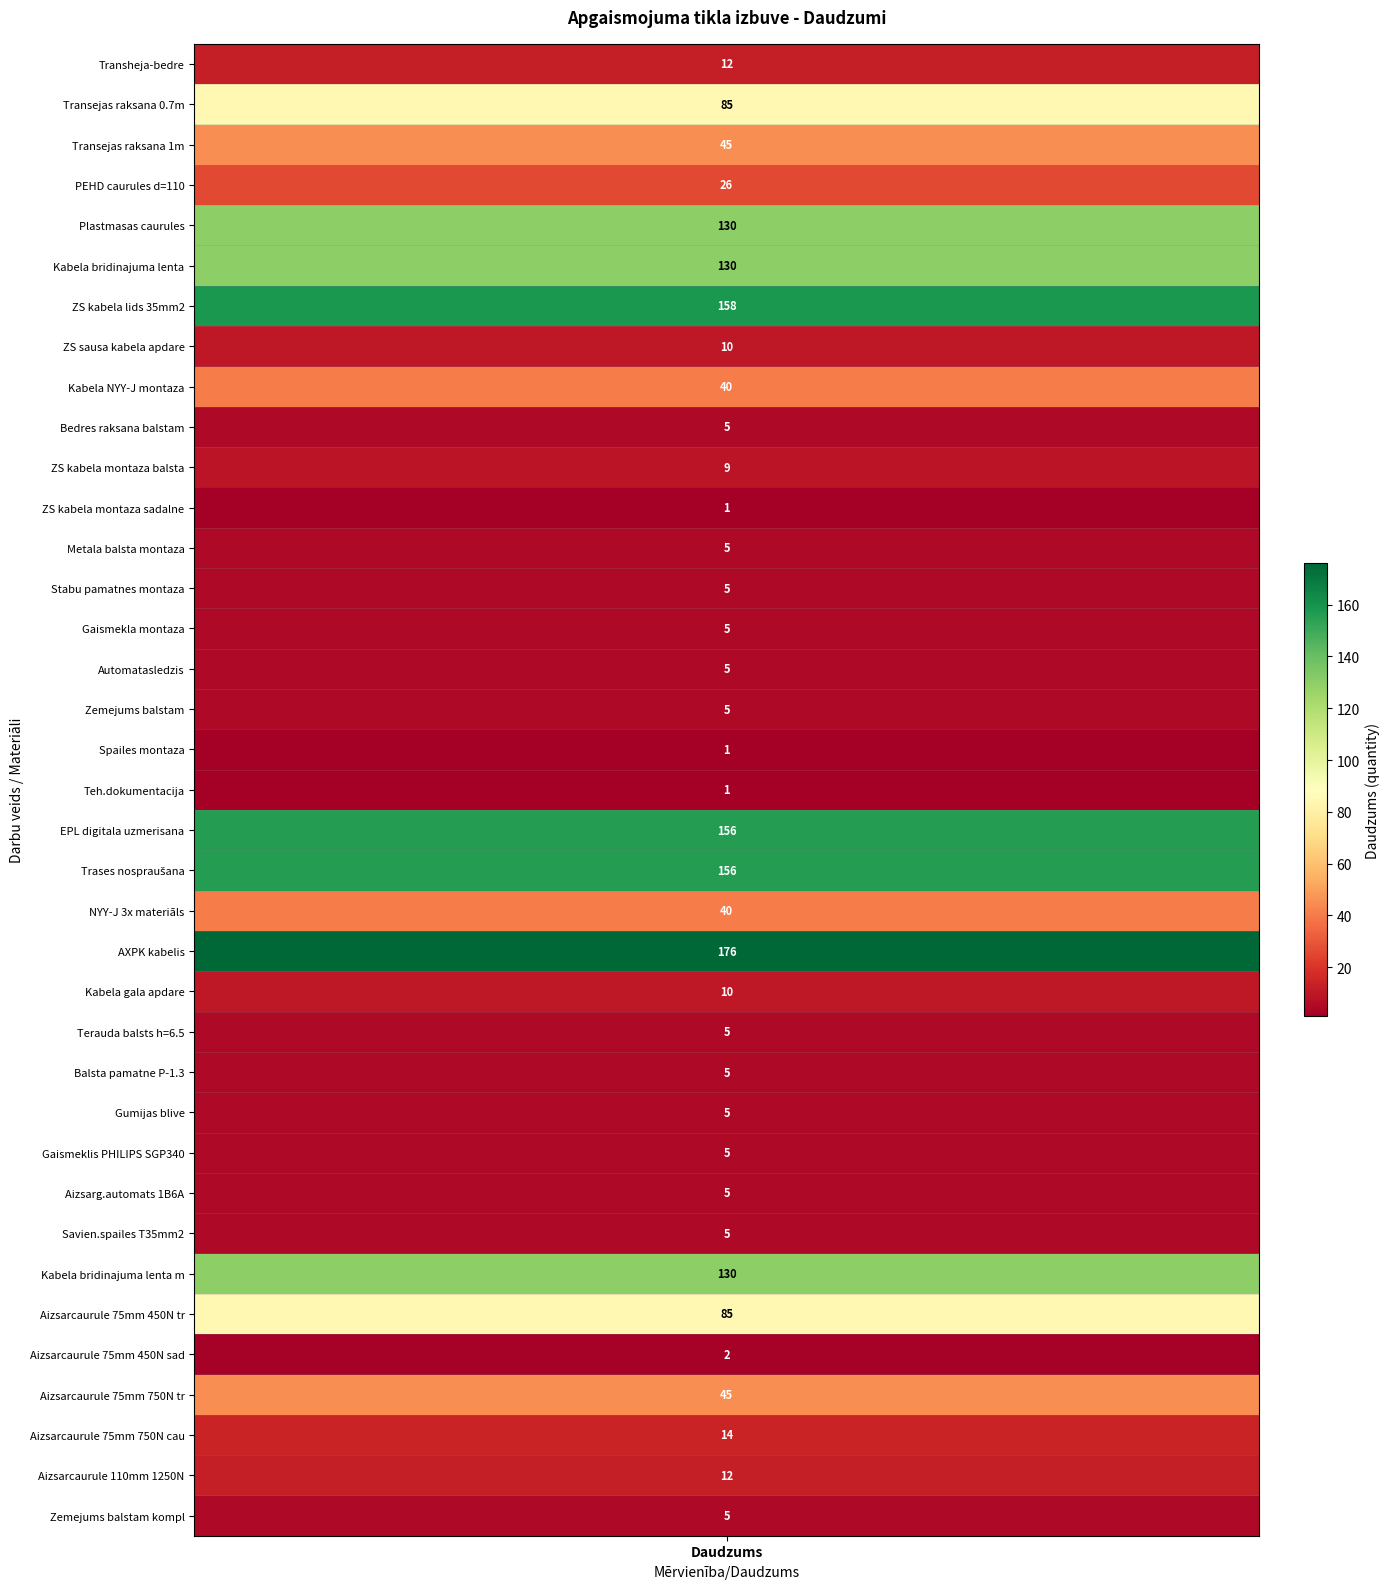

Between 17 and 23, which is larger?

23